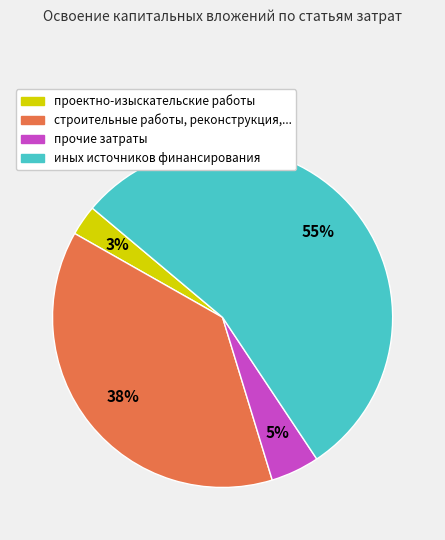

To the nearest percent, what is the average slice percentage?

25%